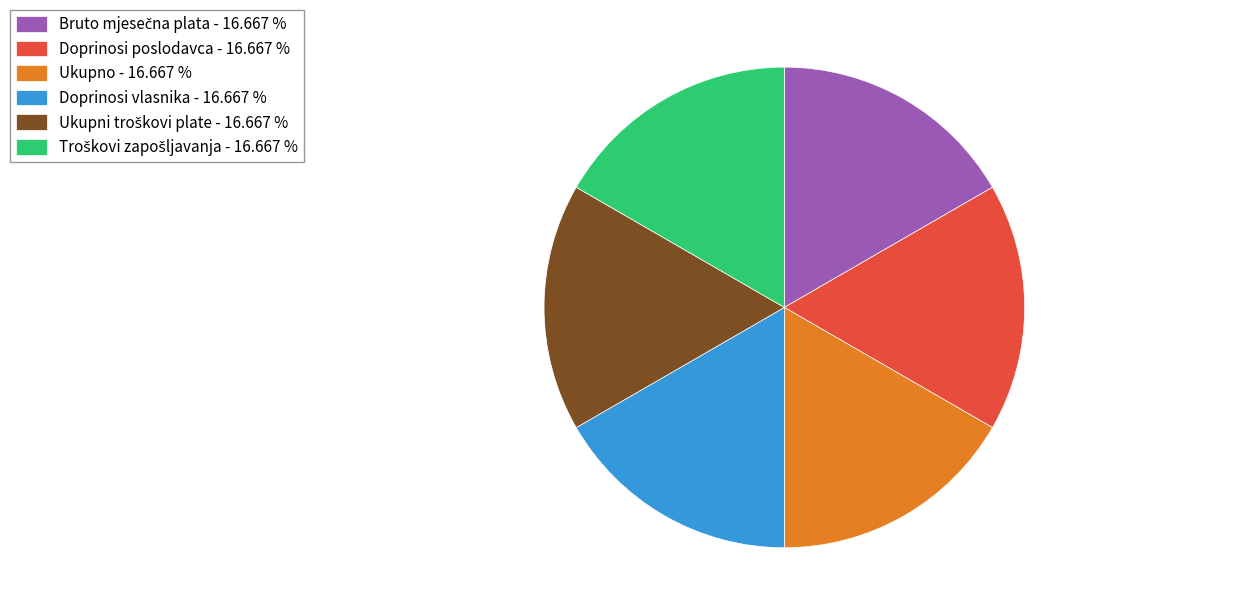

Does Doprinosi poslodavca - 16.667 % account for over 50% of the chart?

No